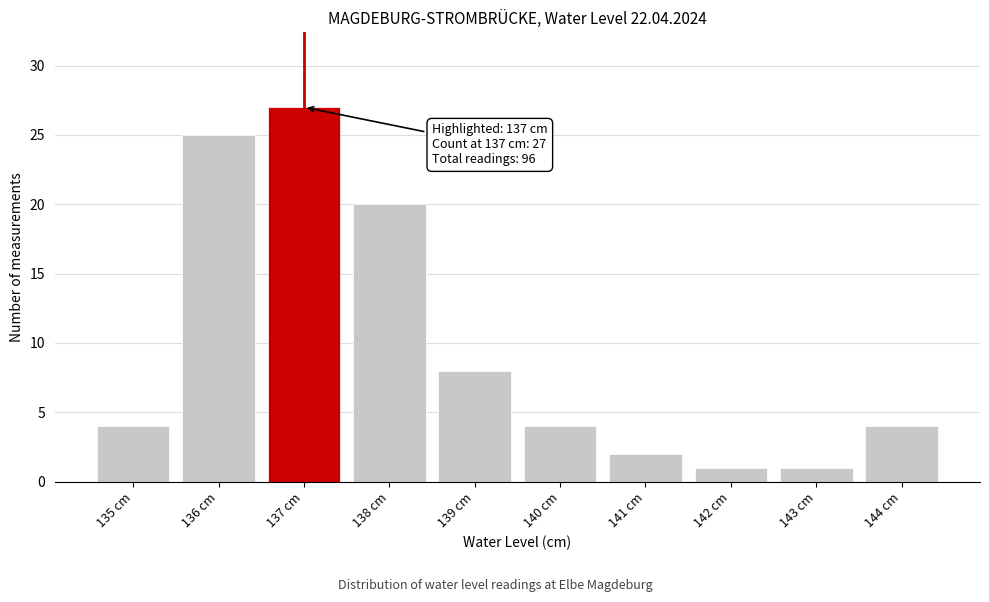

Which range on the x-axis has the tallest bar?

136.5 to 137.5